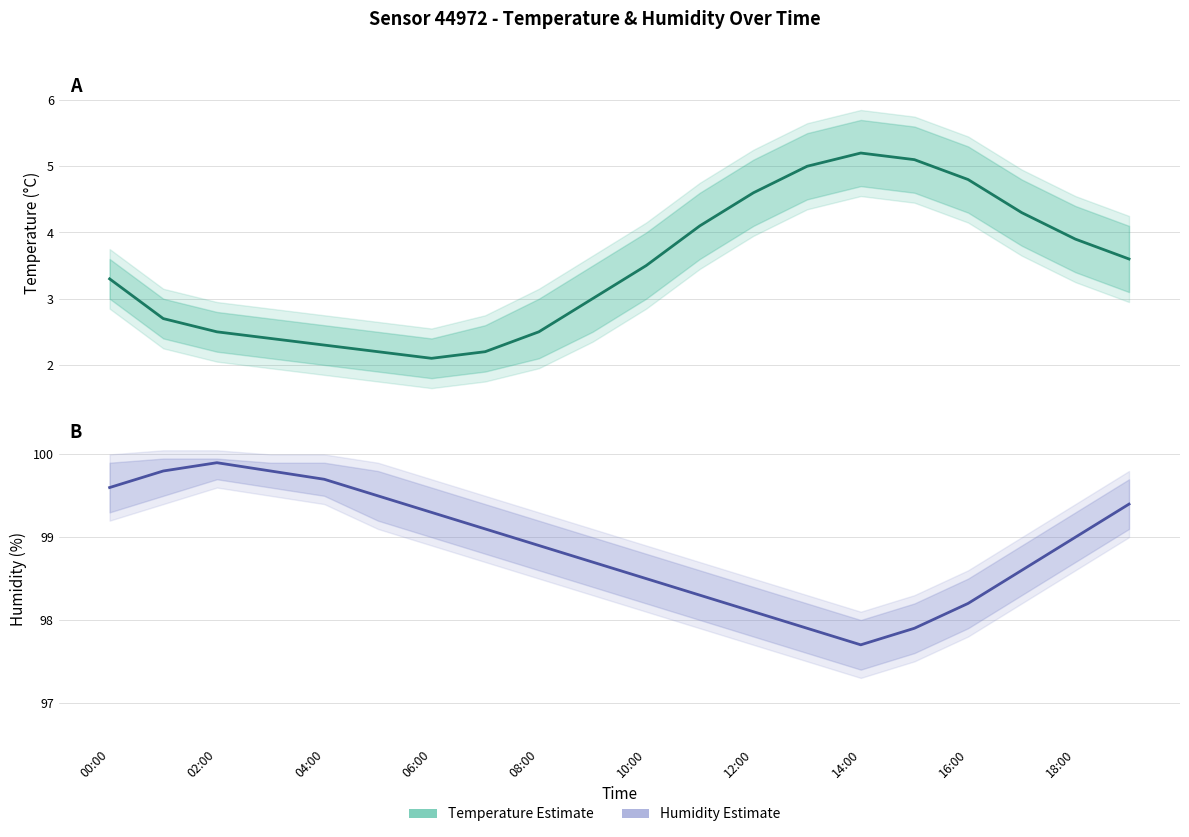

True or false: temperature has more than 2 points higher than both neighbors.

False